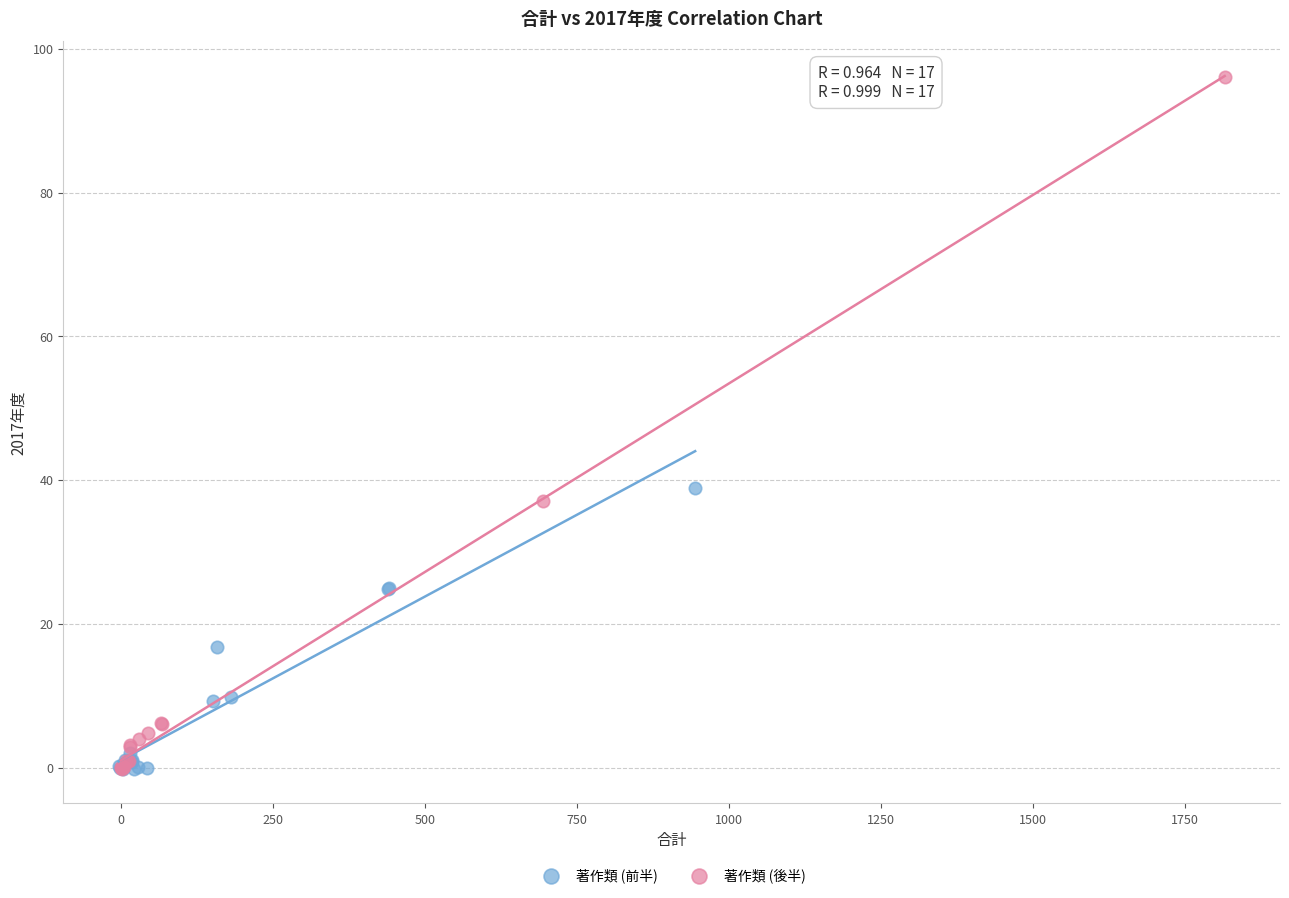

What are all the series names shown in the legend?

著作類 (前半), 著作類 (後半)